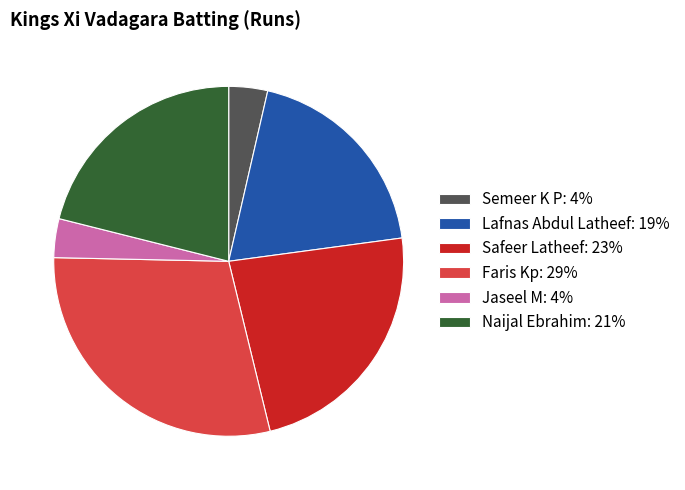

What is the ratio of the value at Lafnas Abdul Latheef: 19% to the value at Jaseel M: 4%?

5.4